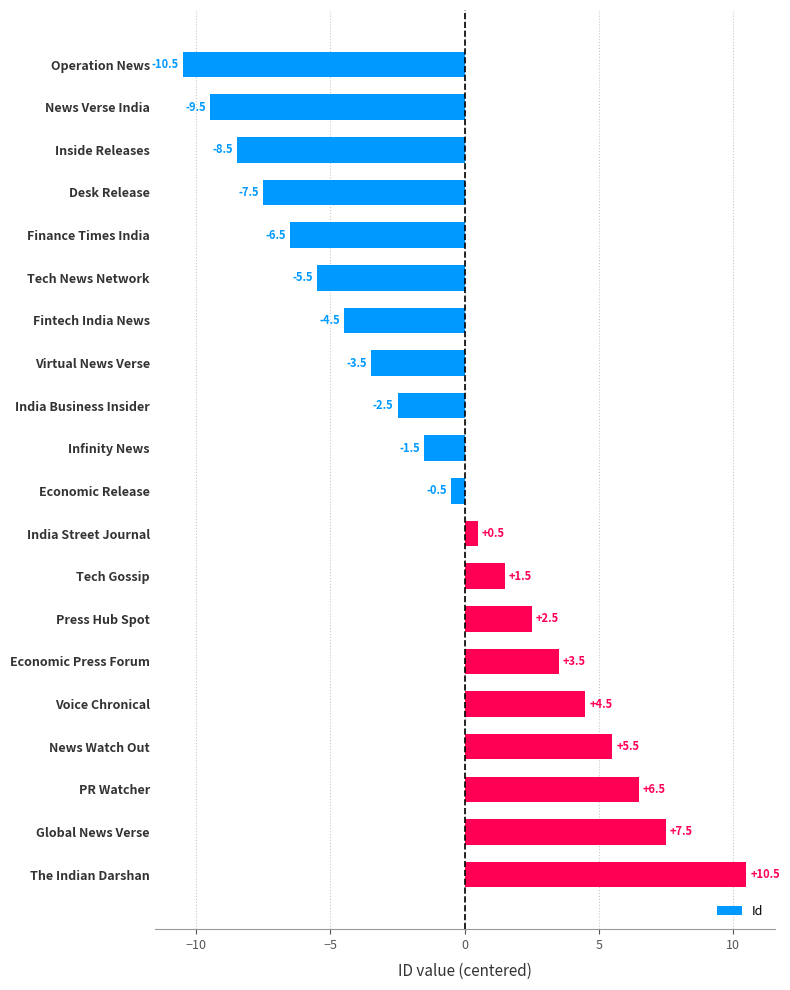

True or false: the data shows -2.5 at Infinity News.

False